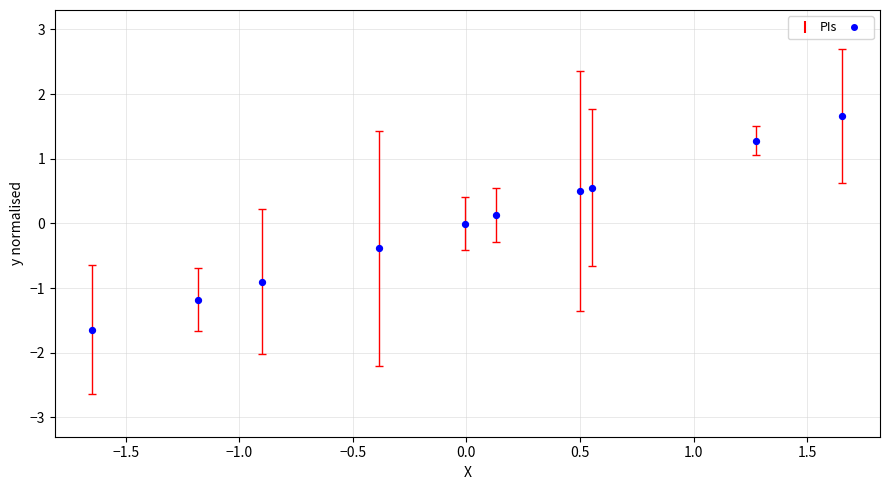

What is the range of X values (max minus min)?

3.3